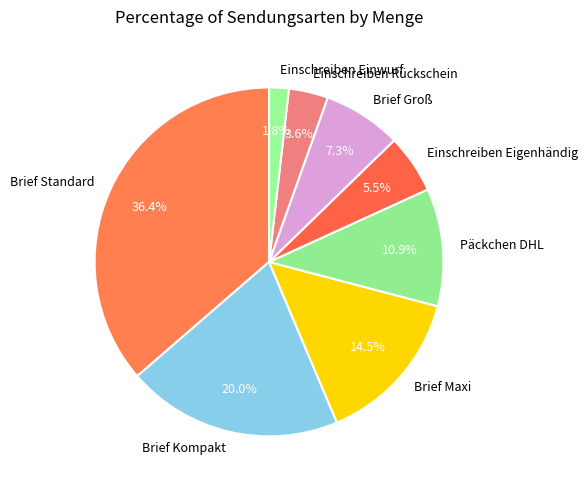

To the nearest percent, what portion does Brief Standard represent?

36%